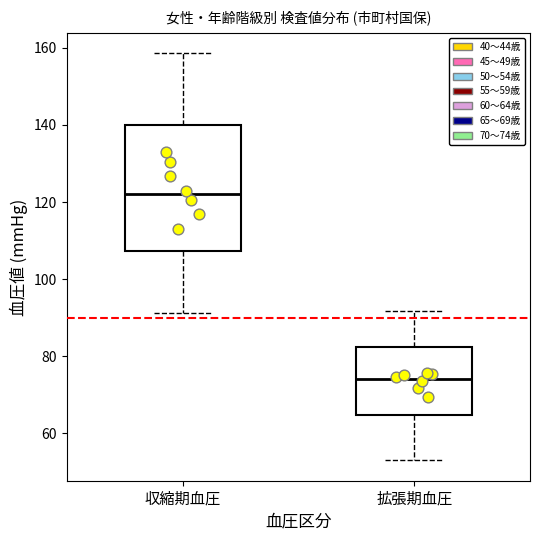

Comparing the boxes themselves (not the whiskers), which one is the tallest?

収縮期血圧